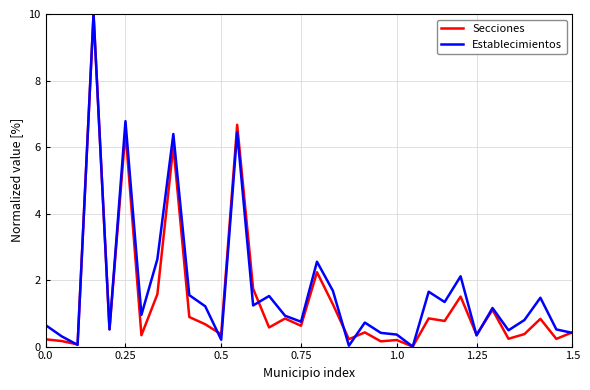

What is the maximum value for Secciones?

10.0